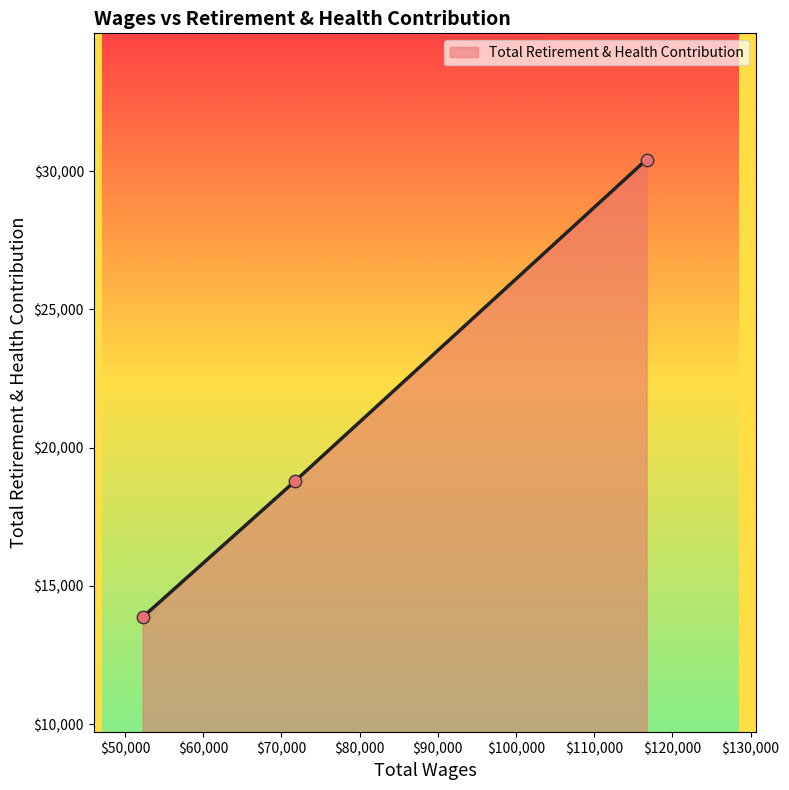

What is the average value?

21027